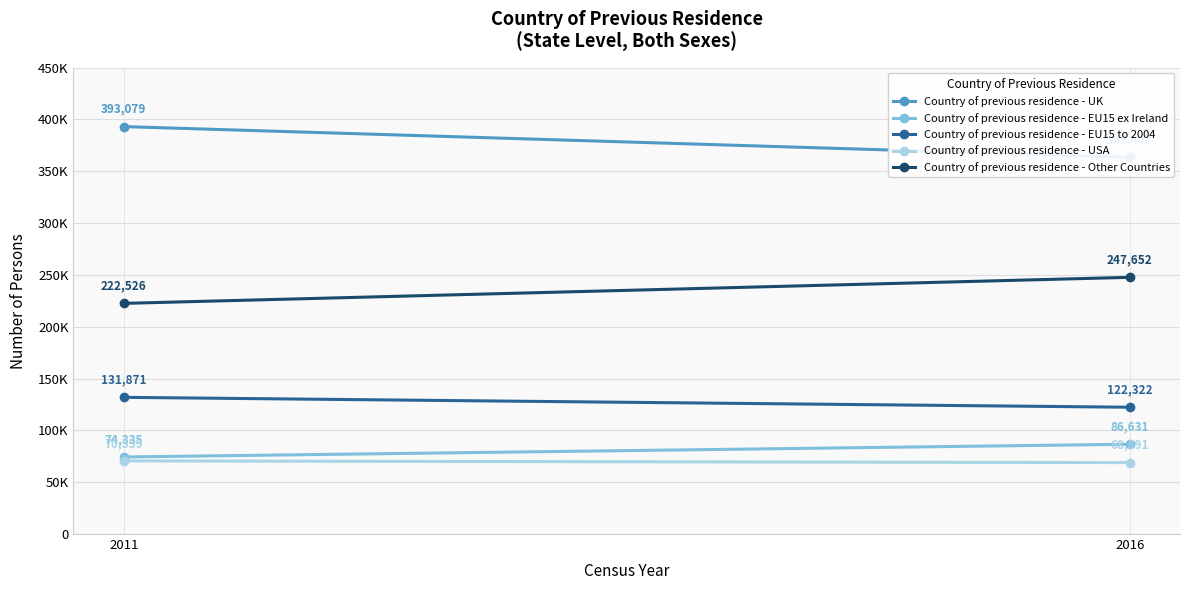

How many data points does each series have?

2